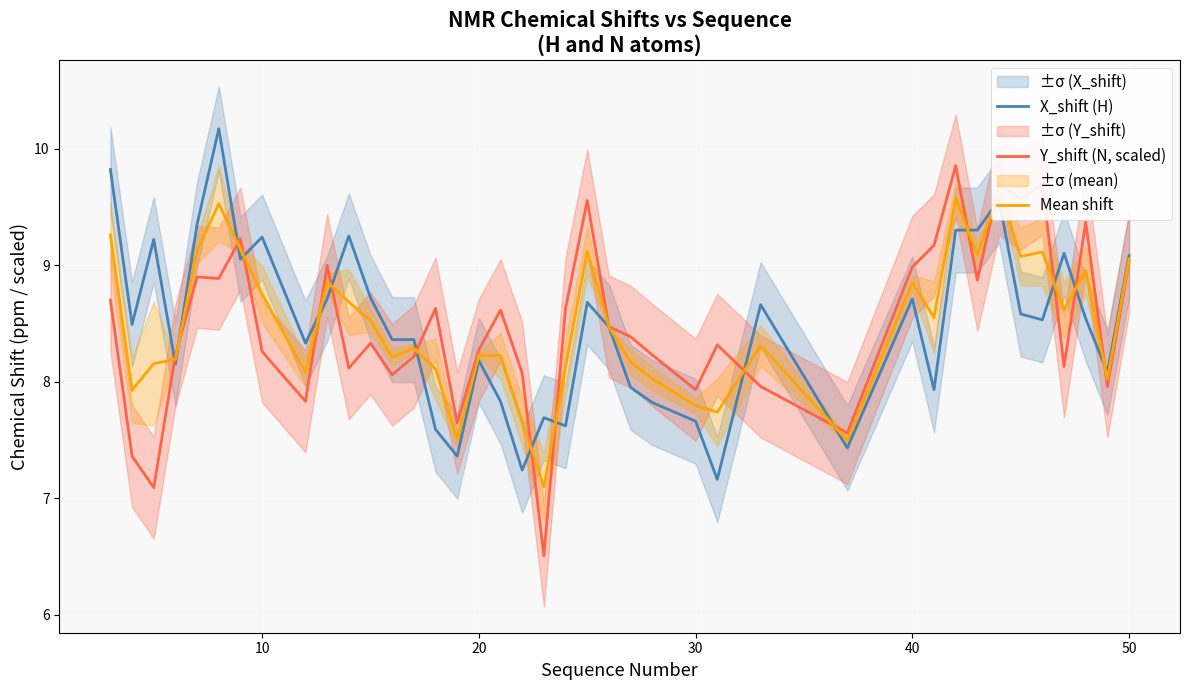

How many lines are shown in the chart?

3